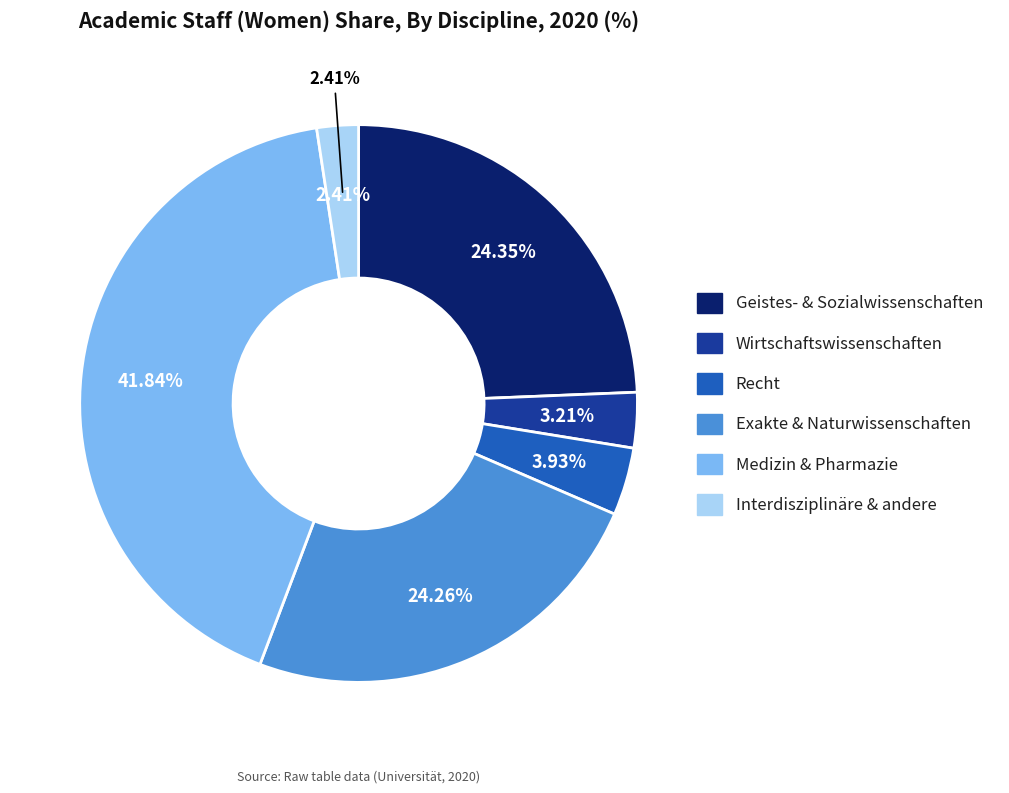

Is there a majority slice in this chart?

No